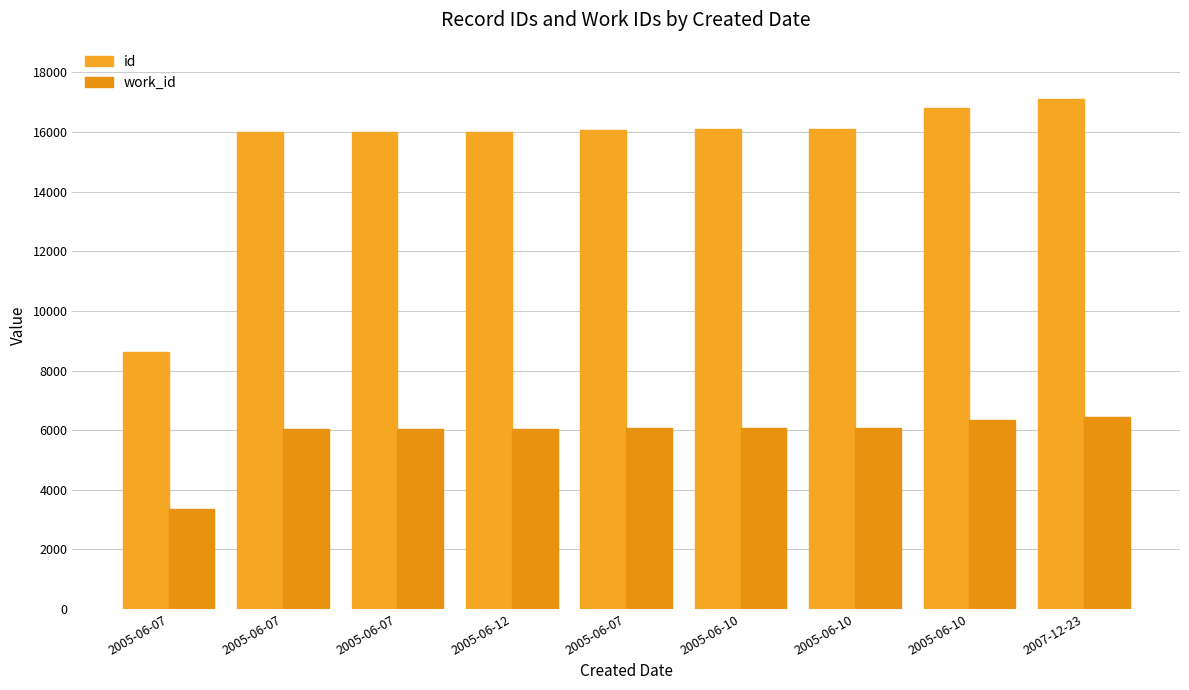

Which category has the highest value in the work_id series?

2007-12-23